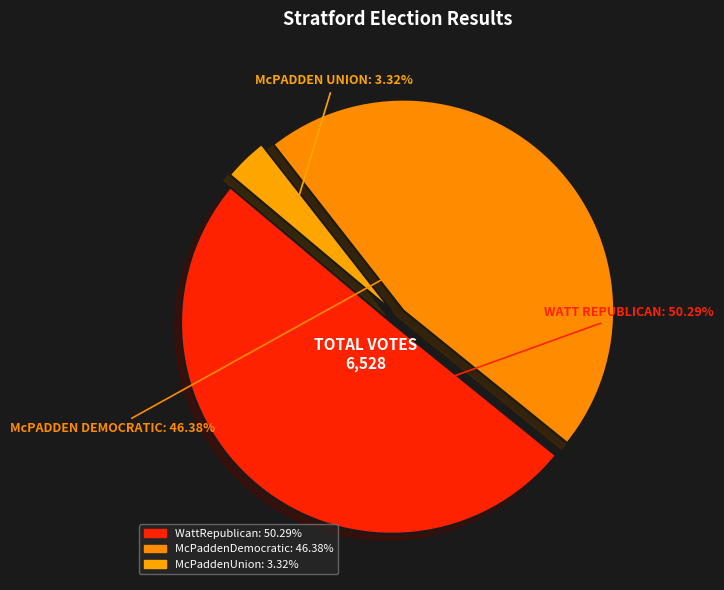

Combined, do McPaddenUnion and McPaddenDemocratic account for over 50%?

No